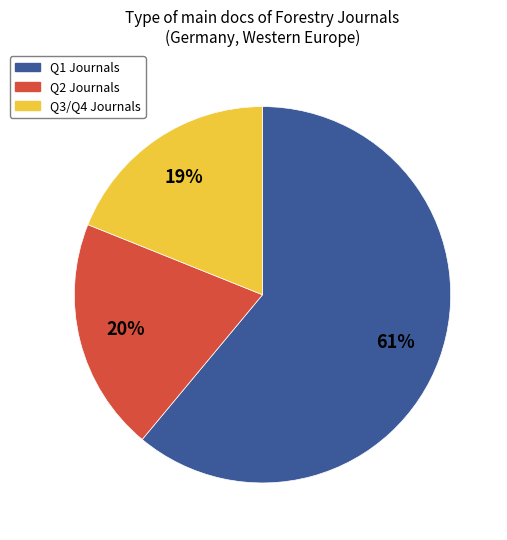

Which slice is the largest?

Q1 Journals